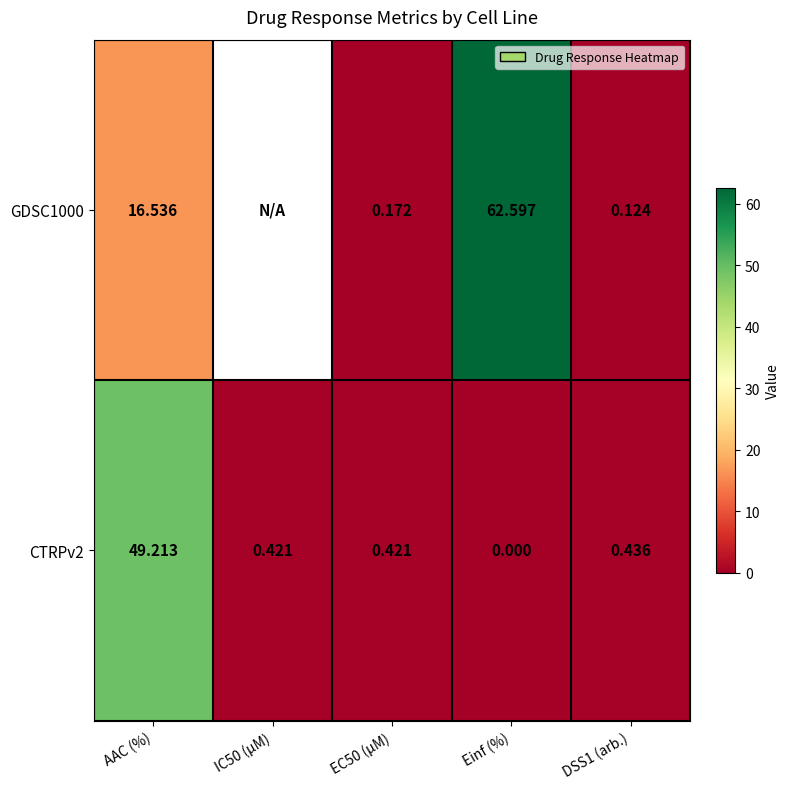

Which series changed the most between AAC (%) and EC50 (µM)?

CTRPv2